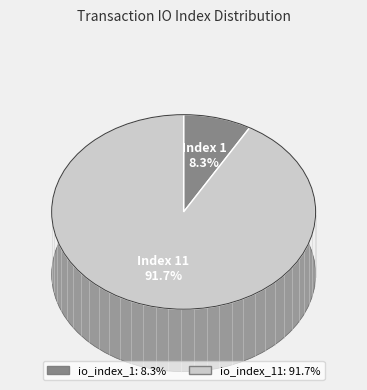

What is the largest slice in the pie chart?

io_index_11